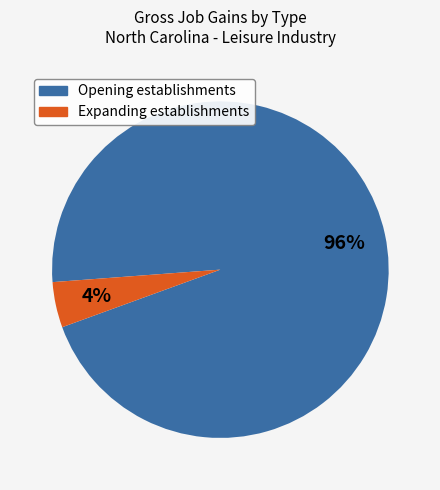

How many slices are in this pie chart?

2